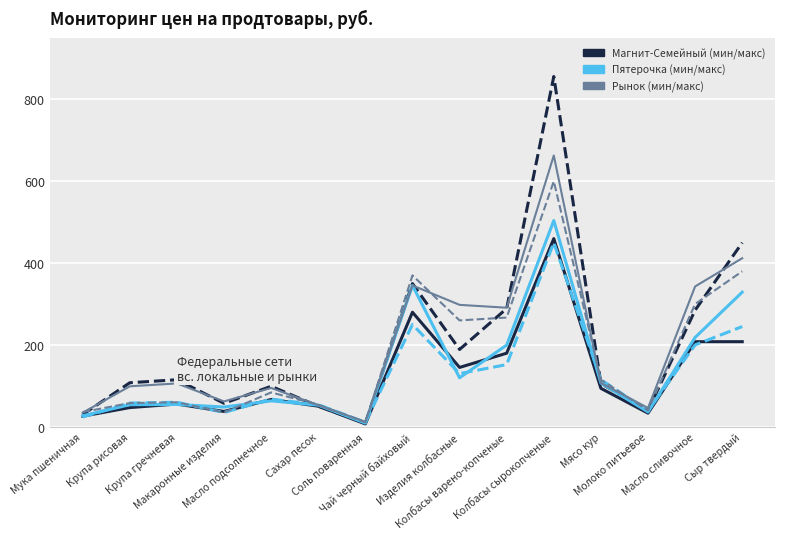

How many lines are shown in the chart?

6